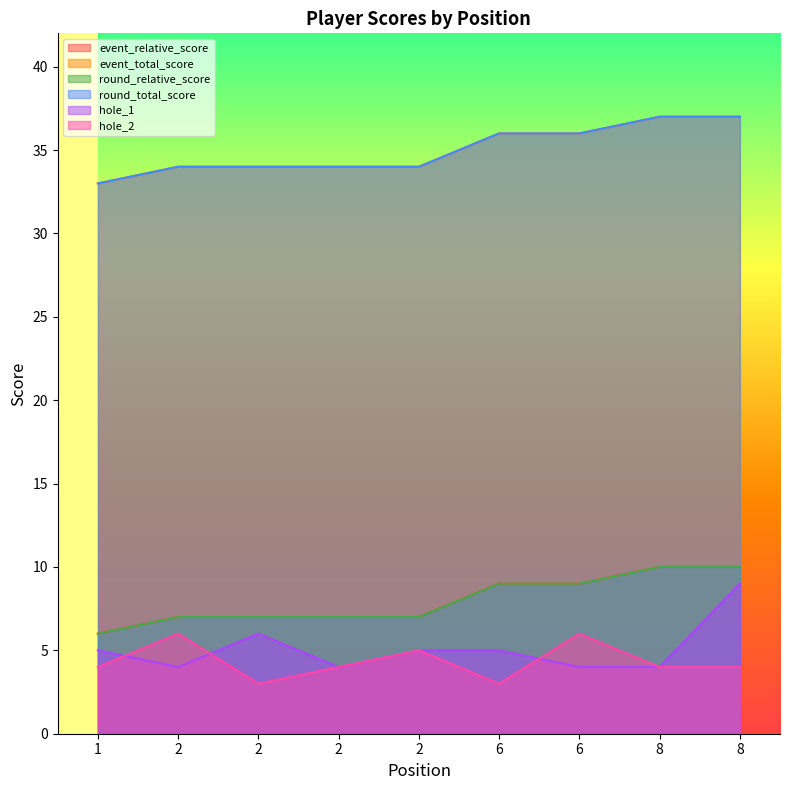

The value of event_relative_score at 8 is 10. True or false?

True